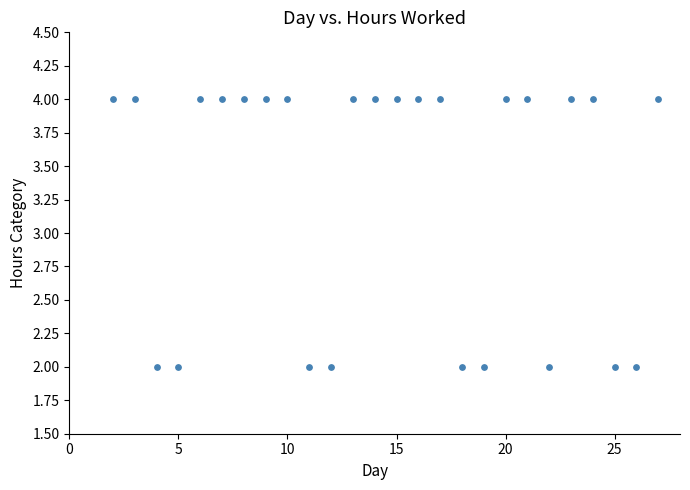

What is the range of X values (max minus min)?

25